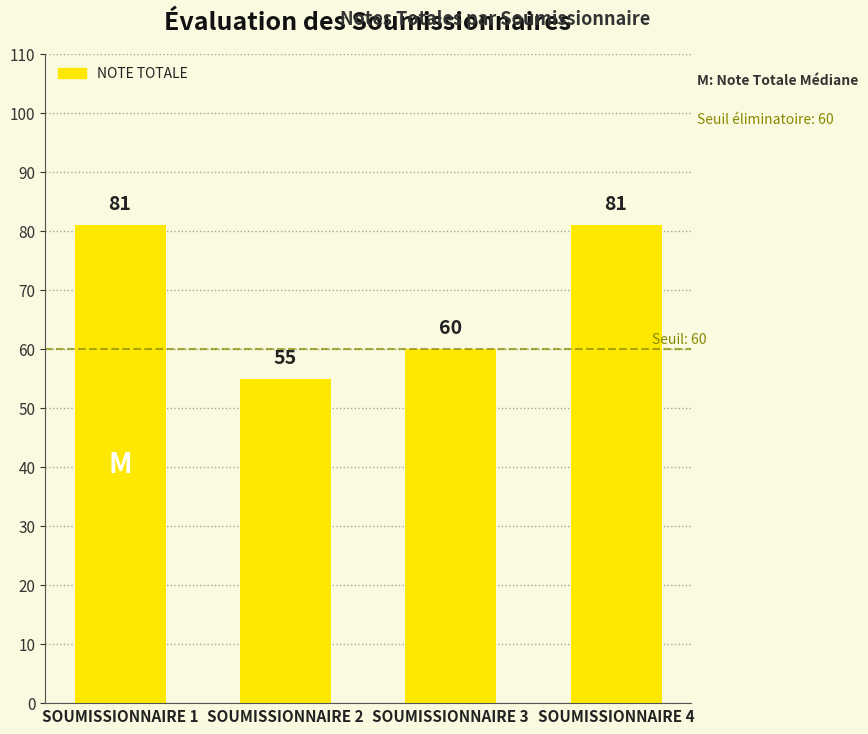

The chart shows a value of 21 at SOUMISSIONNAIRE 4. True or false?

False